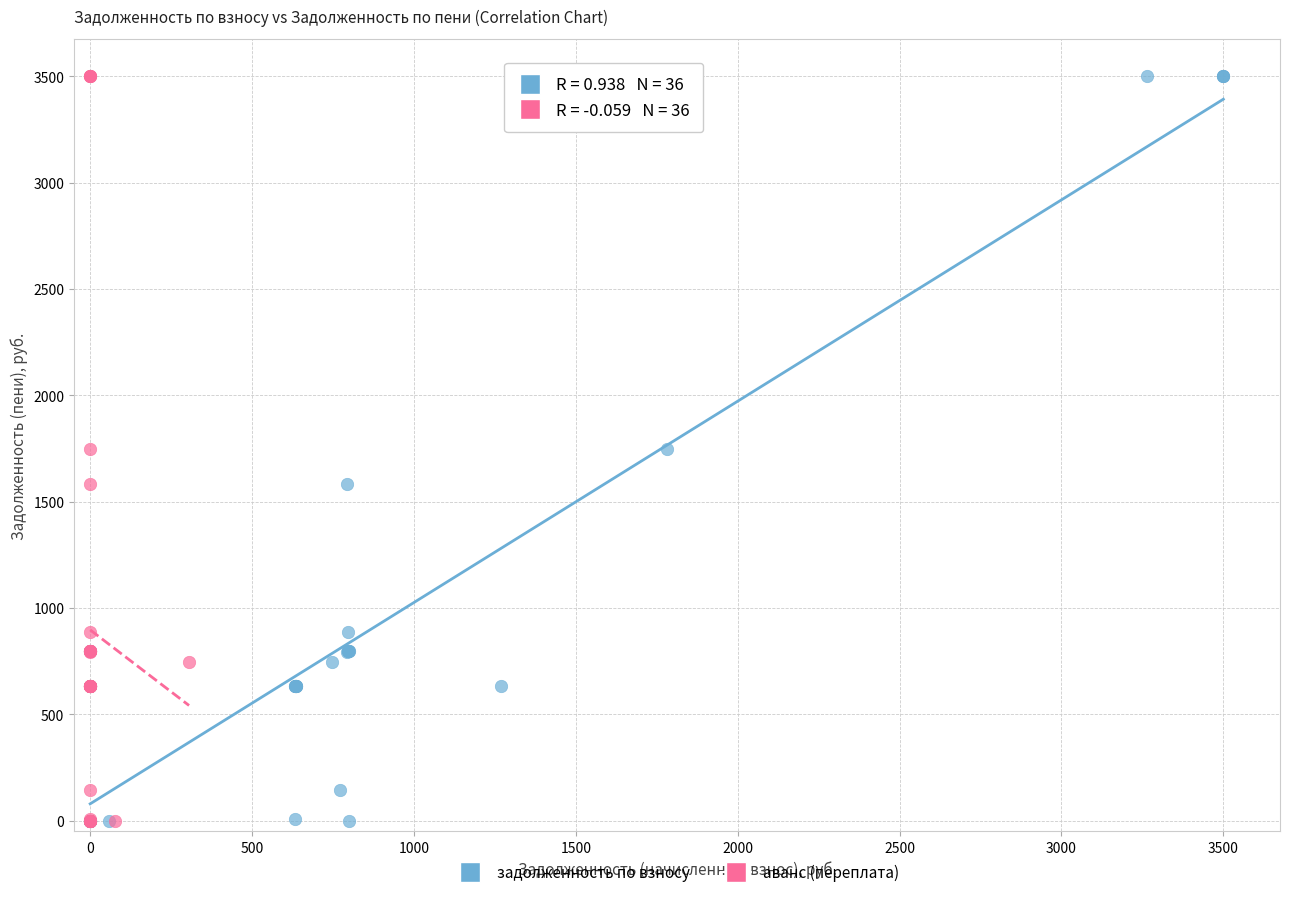

What are all the series names shown in the legend?

задолженность по взносу, аванс (переплата)